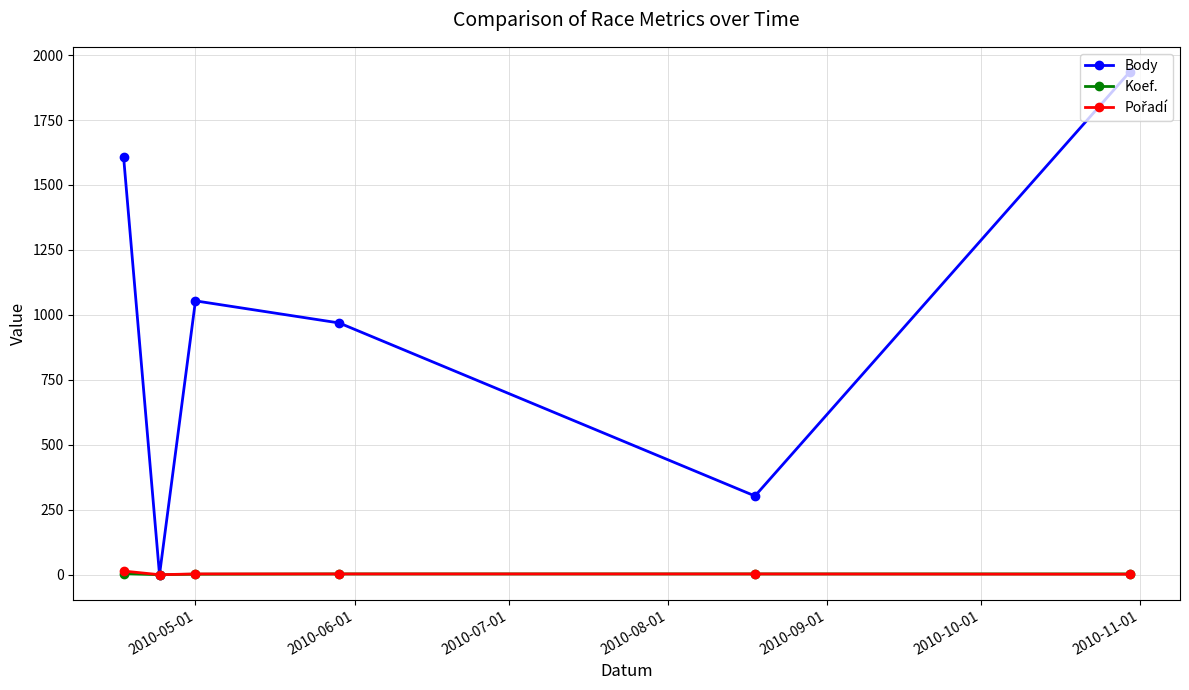

Which series has the widest spread of values?

Body